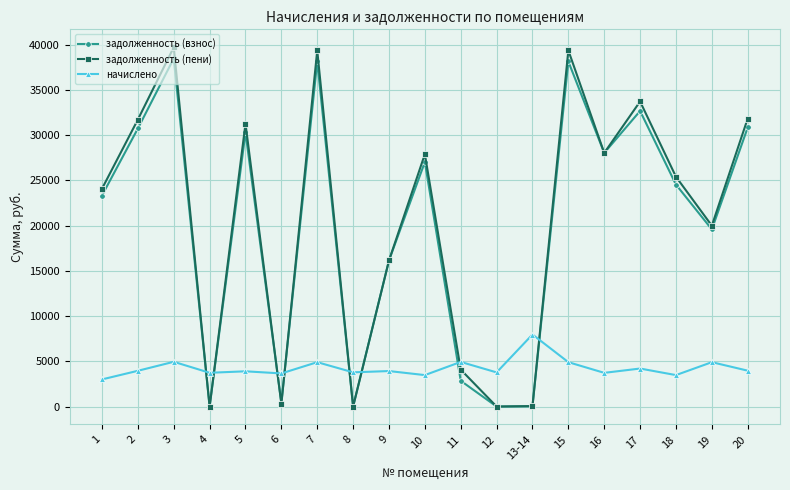

True or false: начислено and задолженность (взнос) intersect in this chart.

True